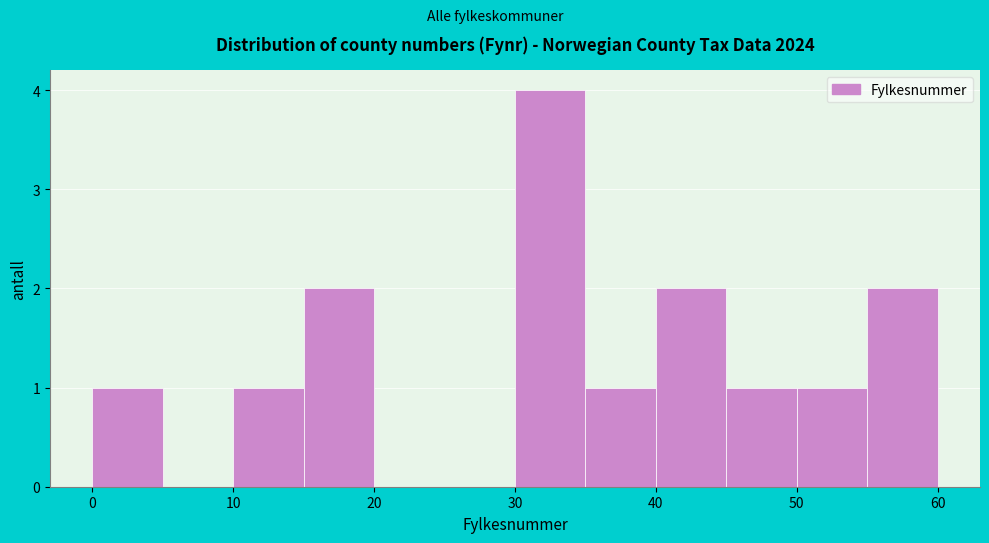

Over which range of the x-axis is the bar tallest?

30 to 35